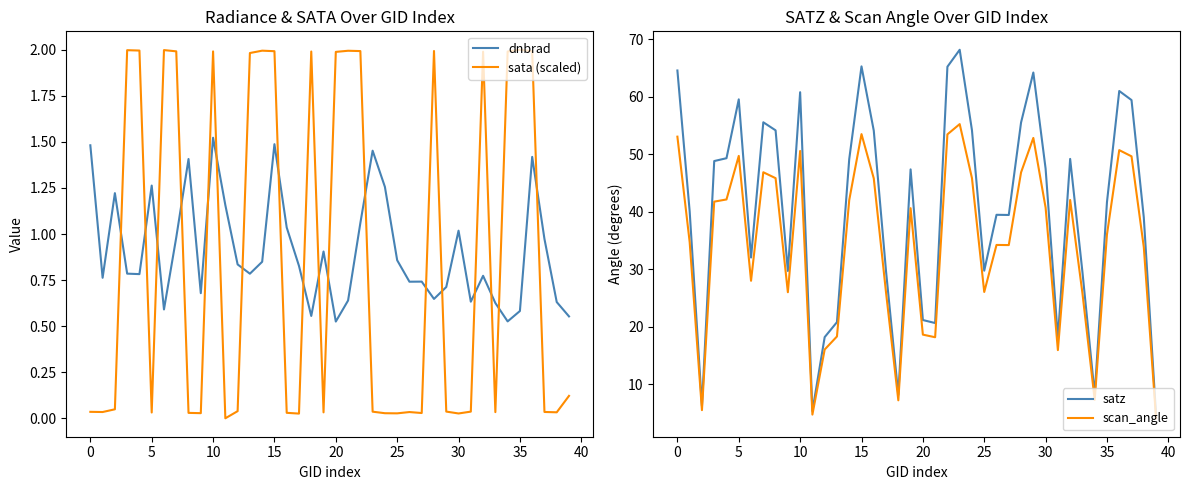

What is the maximum value shown in the chart?

68.1